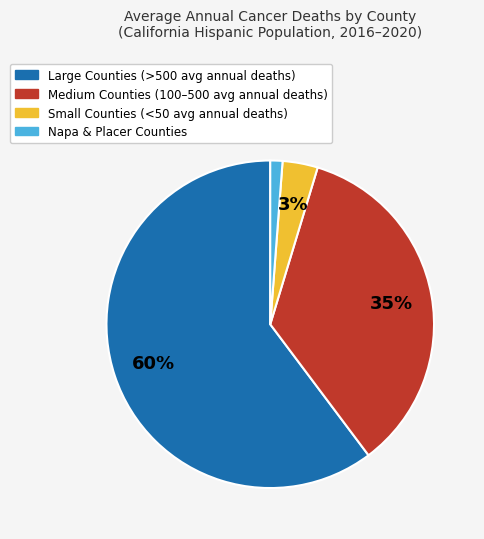

To the nearest percent, what is the average slice percentage?

25%